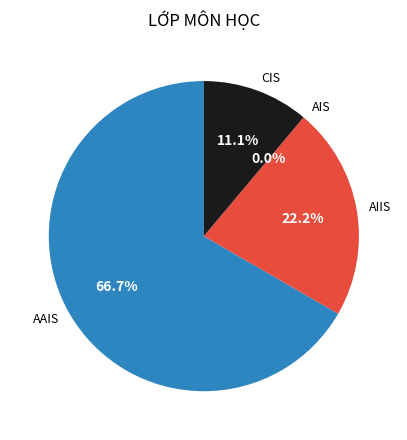

What percentage is the AIIS slice, to the nearest percent?

22%